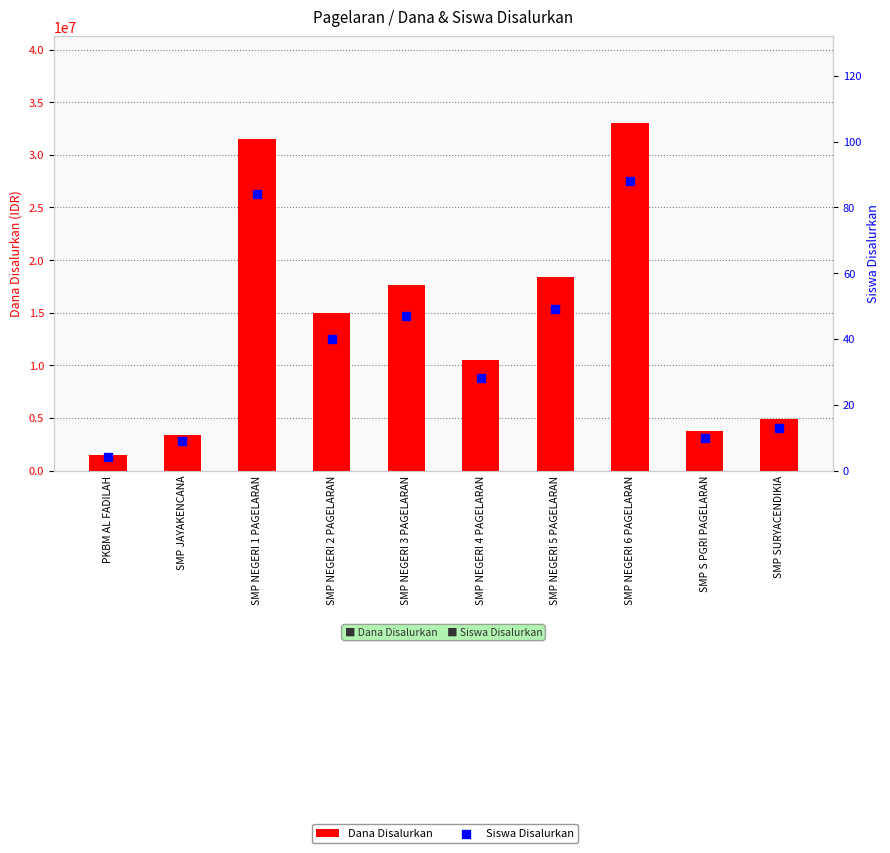

What is the total value across all series at SMP S PGRI PAGELARAN?

3750010